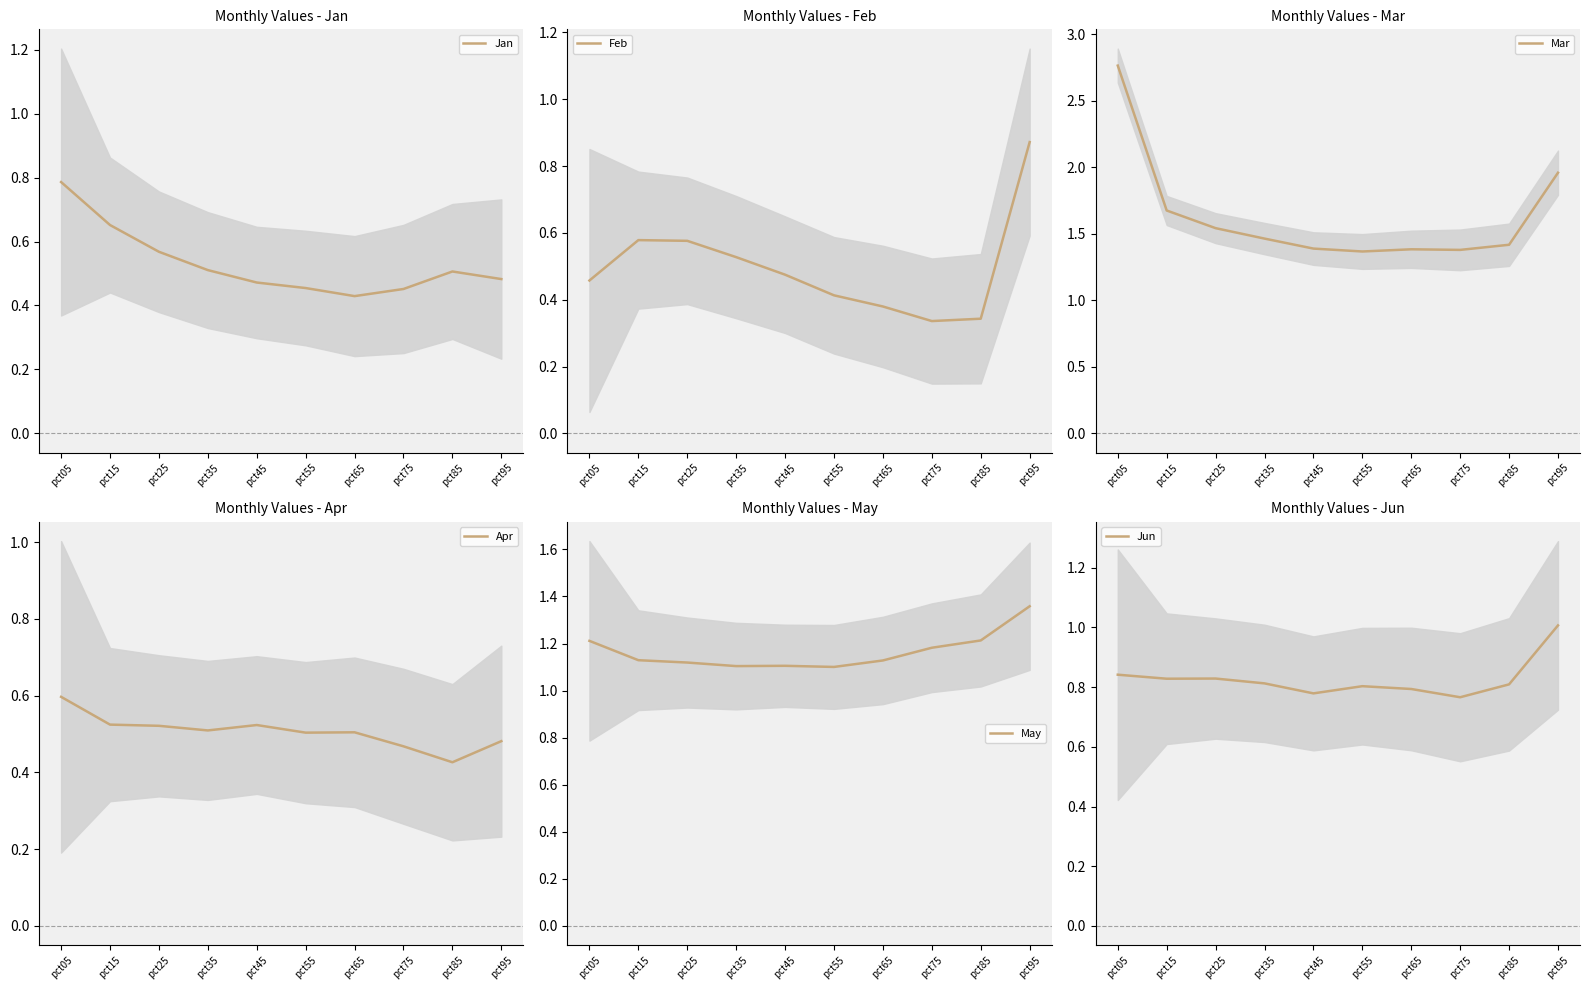

True or false: Feb and May intersect in this chart.

False